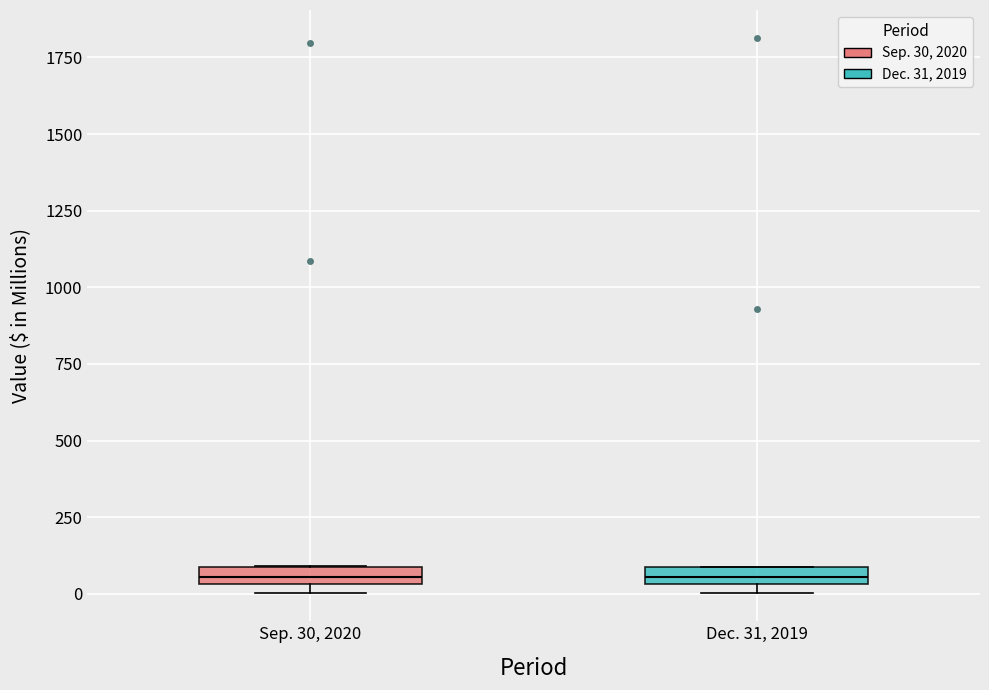

Where is the lower edge of the box for Sep. 30, 2020 on the y-axis? The values are not printed on the chart, so give them approximately, as read against the axis.

50